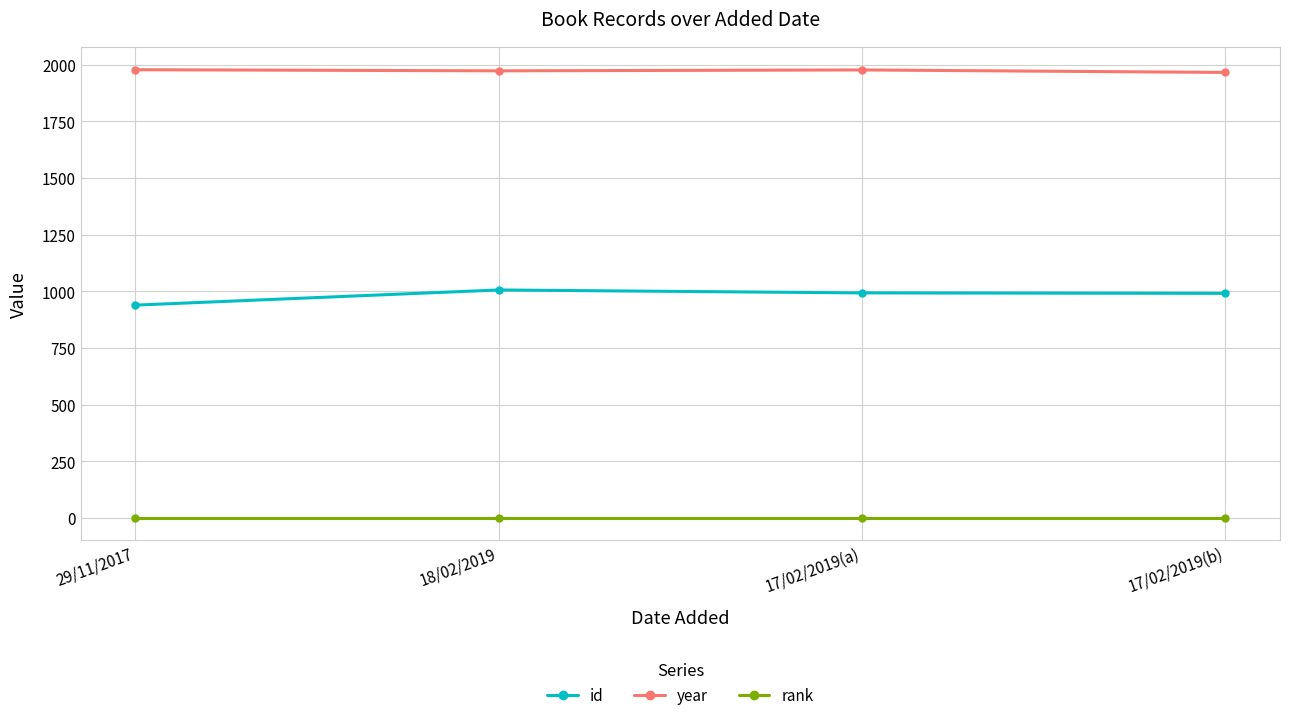

What is the greatest value displayed?

1978